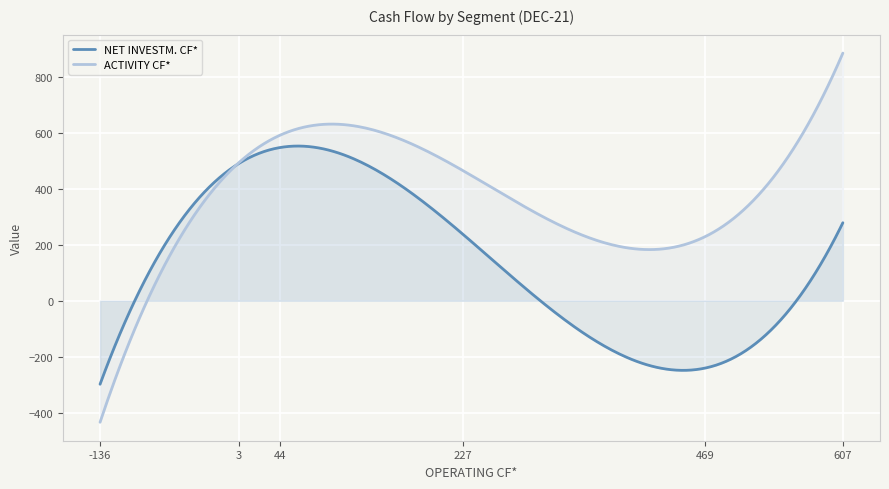

How many times do NET INVESTM. CF* and ACTIVITY CF* cross each other?

1